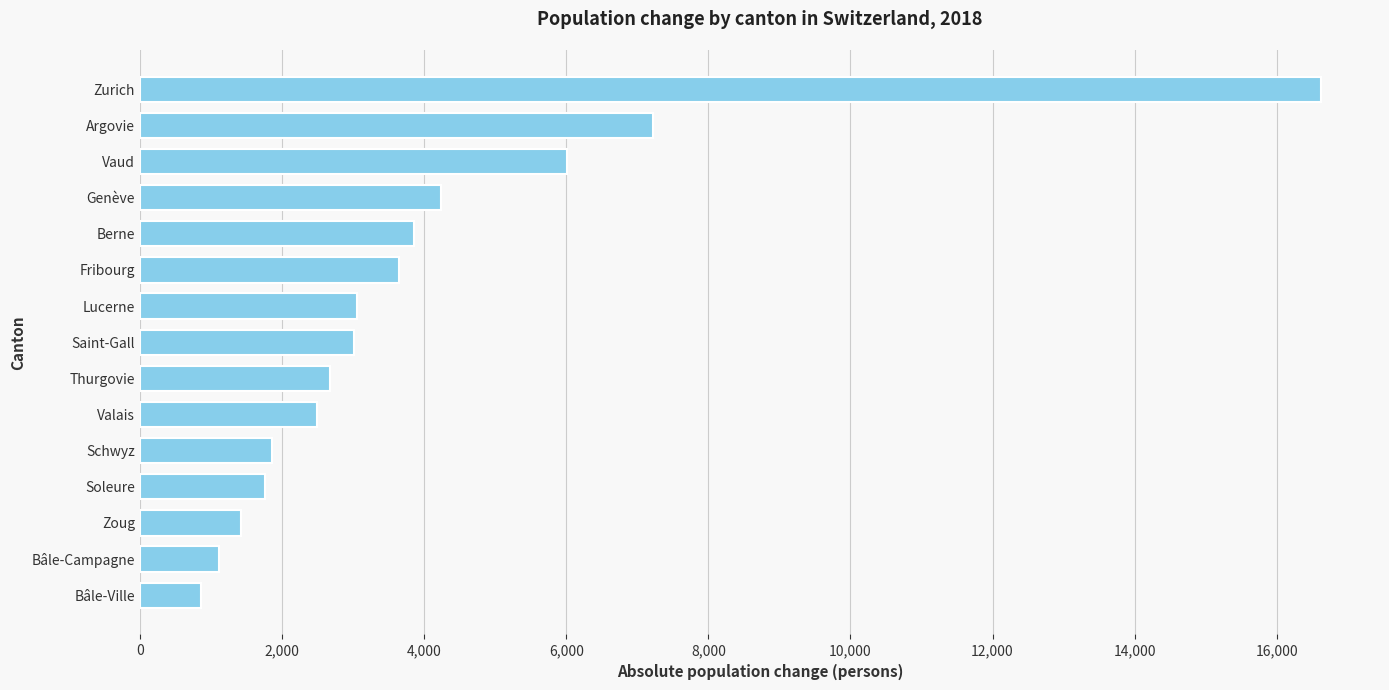

How many distinct data groups are displayed?

1